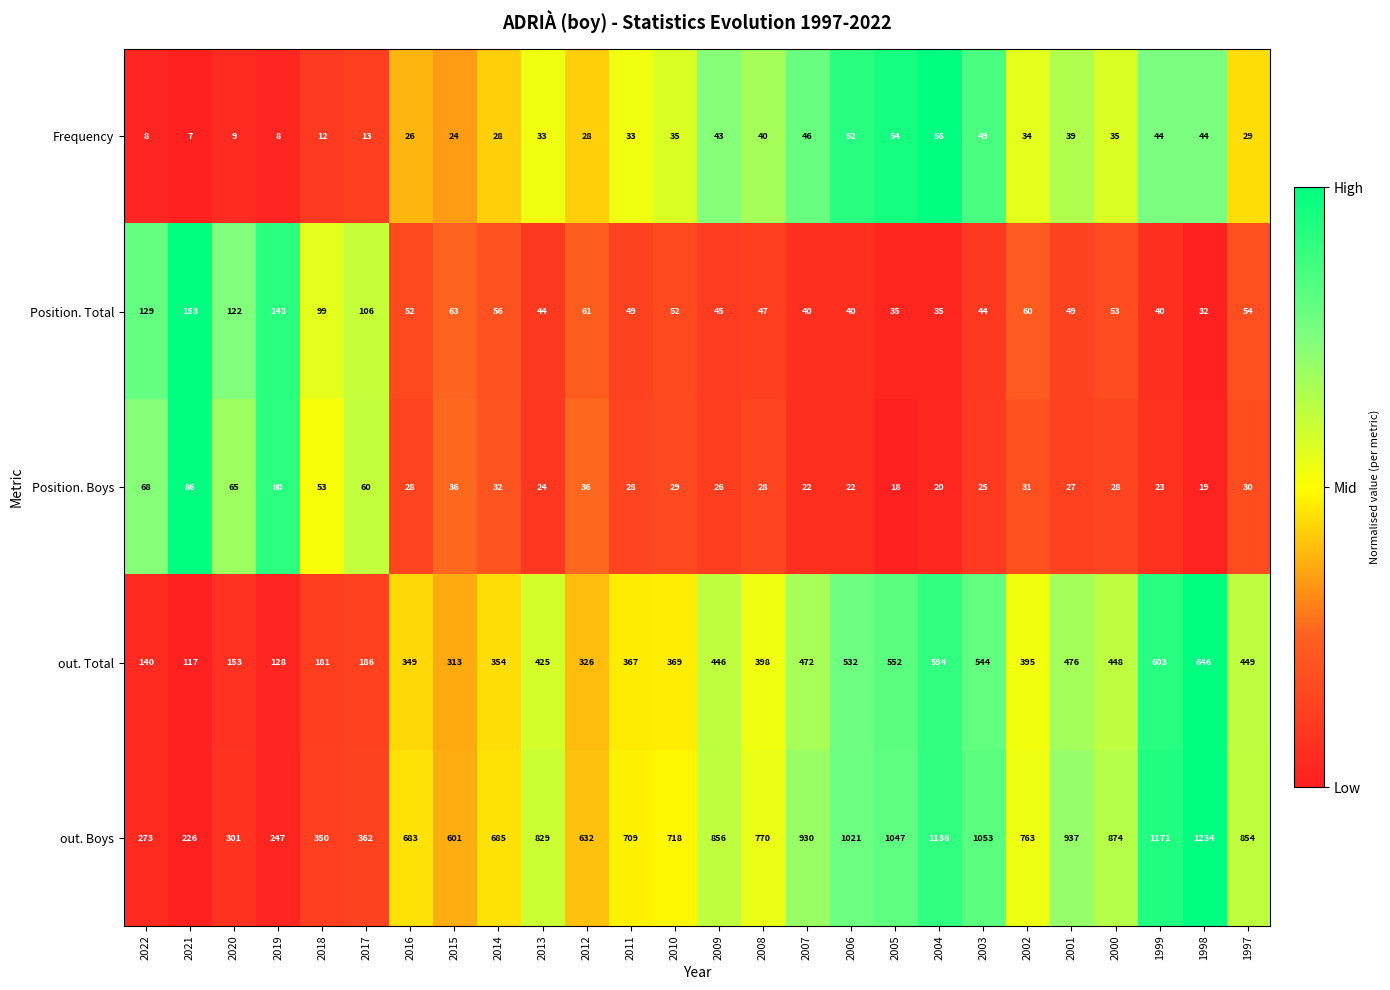

What is the sum of all Position. Total values?

1703